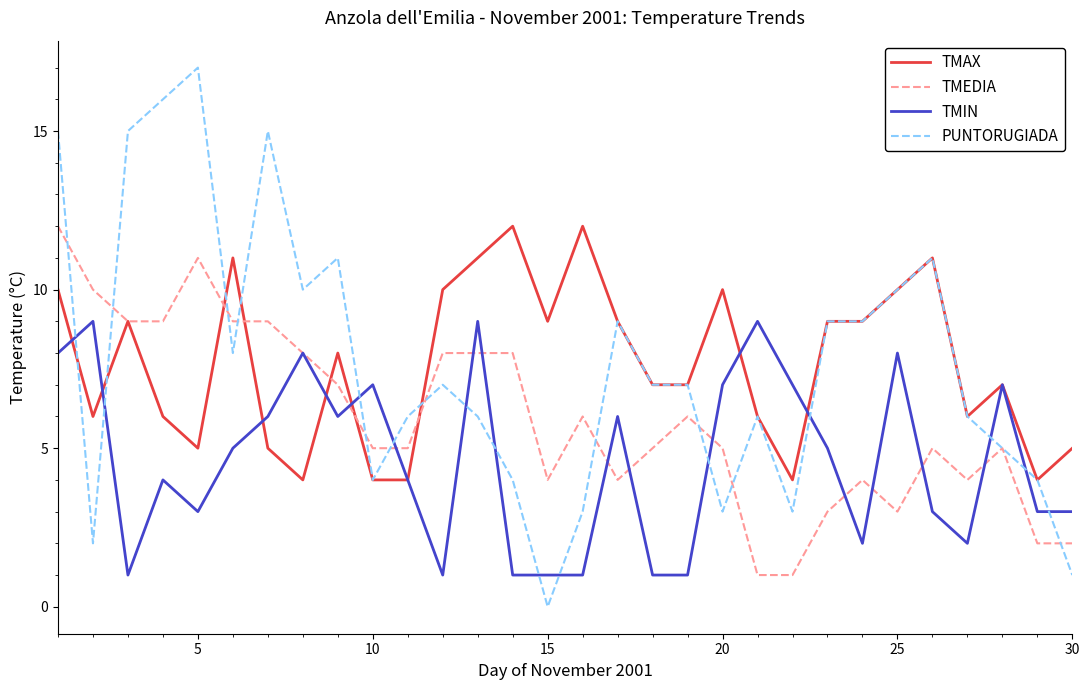

What is the greatest value displayed?

17